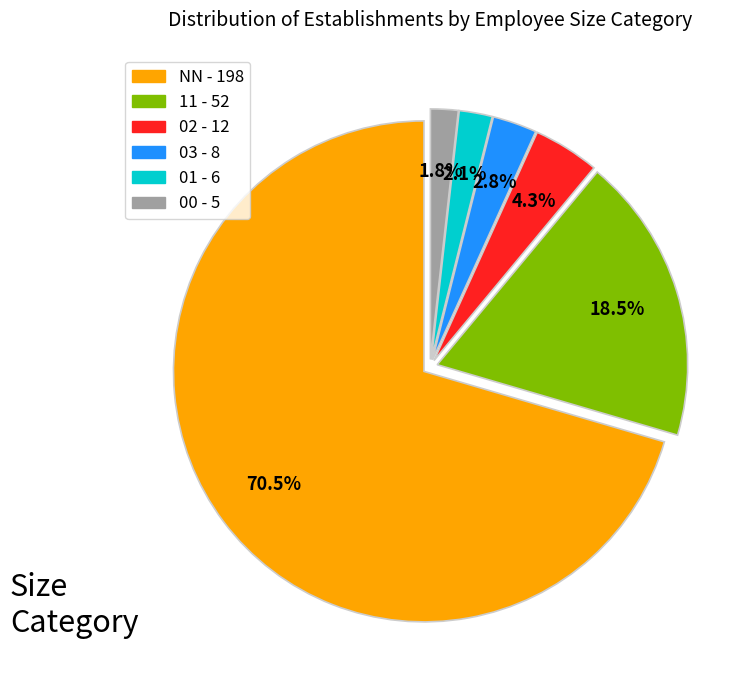

Combined, do 00 and NN account for over 50%?

Yes